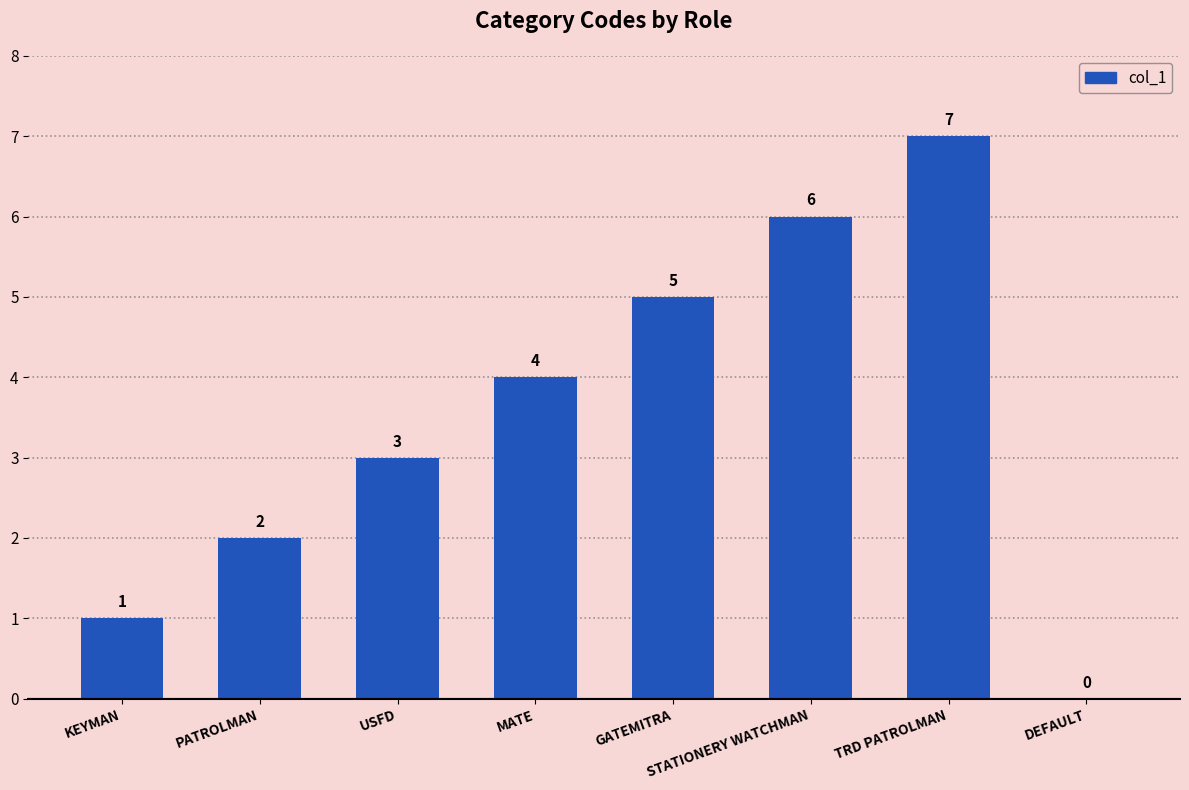

Reading left to right, what are all the values shown in this chart?

KEYMAN=1	PATROLMAN=2	USFD=3	MATE=4	GATEMITRA=5	STATIONERY WATCHMAN=6	TRD PATROLMAN=7	DEFAULT=0